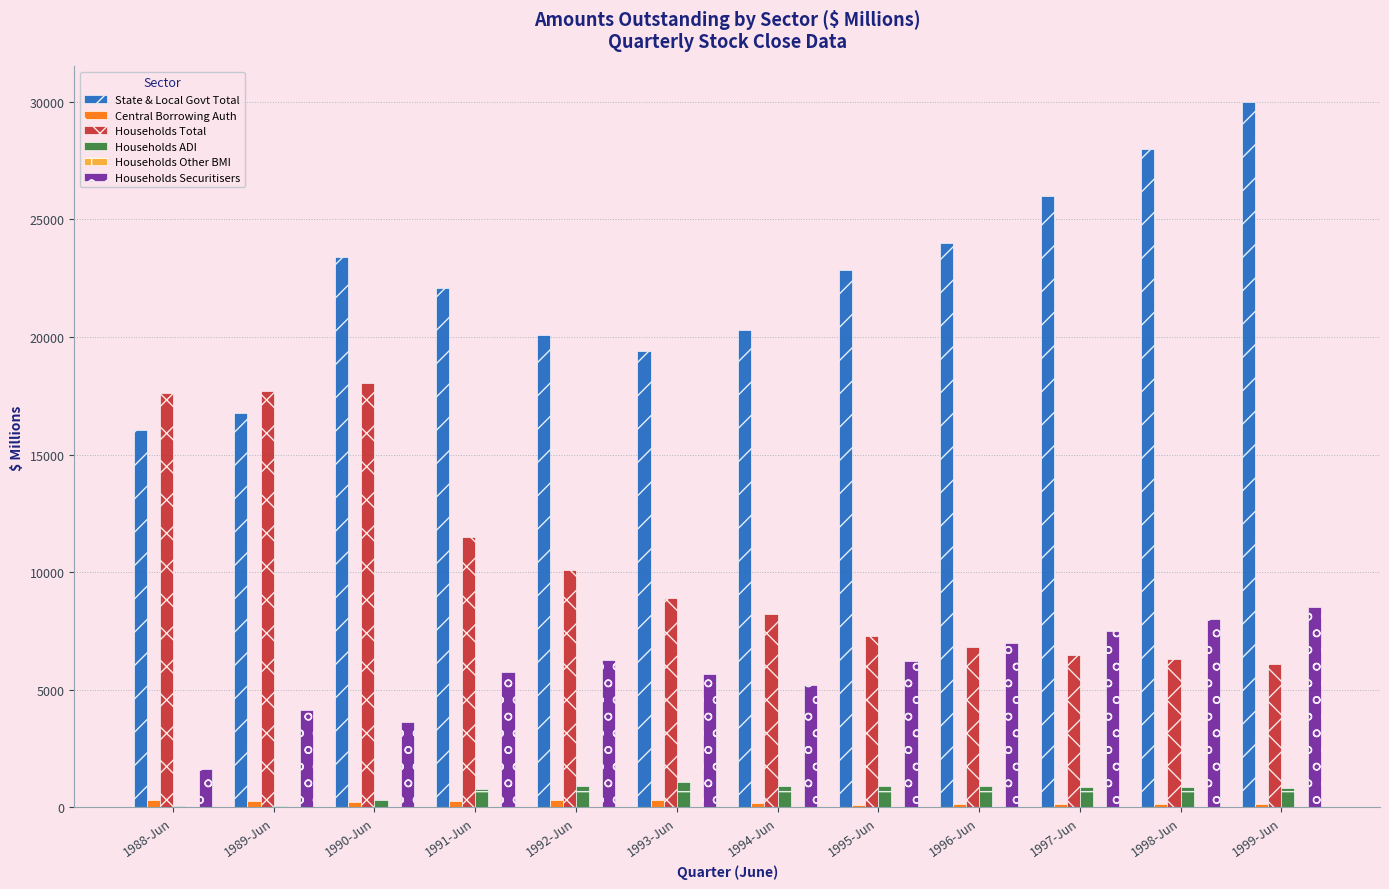

How many groups of bars are there?

12